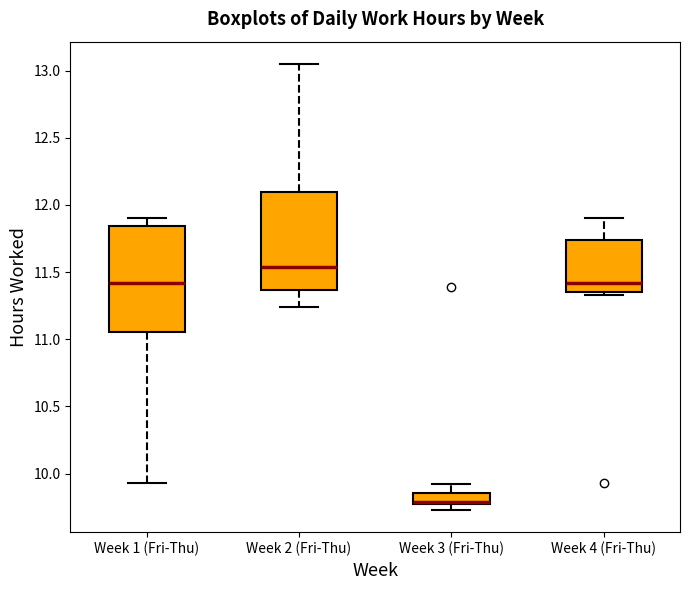

Comparing the boxes themselves (not the whiskers), which one is the tallest?

Week 1 (Fri-Thu)